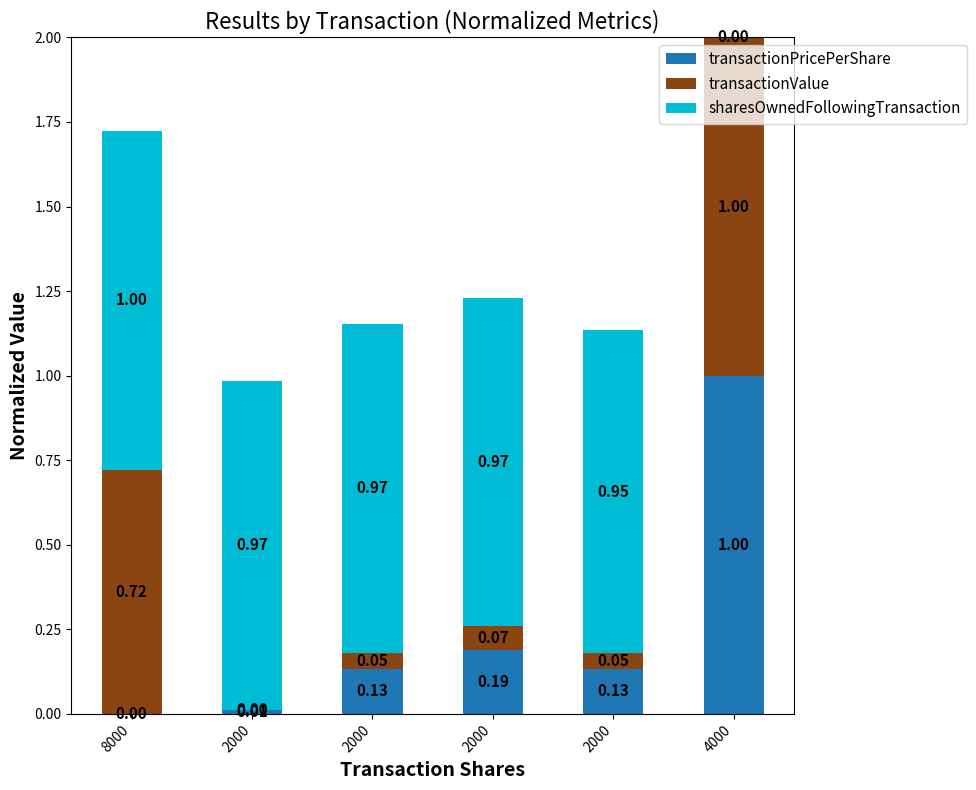

At how many categories does at least one series exceed 0?

6